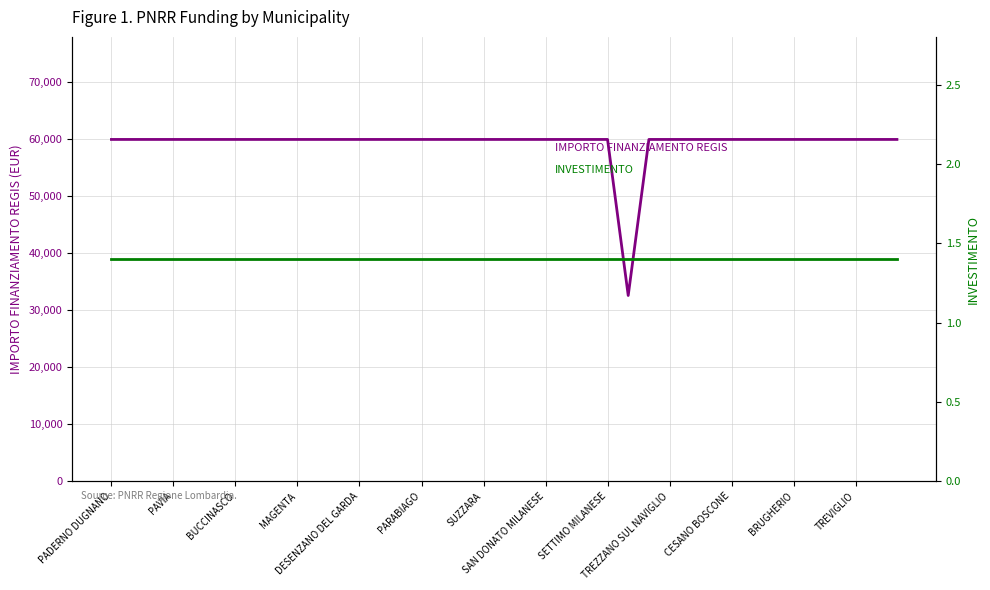

The IMPORTO FINANZIAMENTO REGIS series shows 104673.6 at 14. True or false?

False